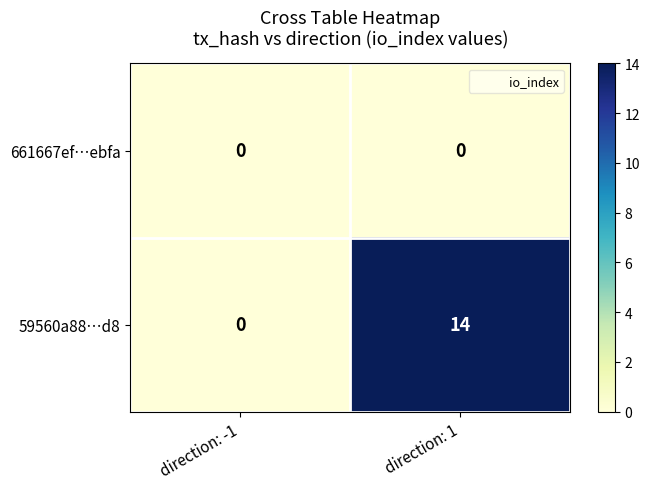

List the series in order of their overall mean, highest first.

59560a88…d8, 661667ef…ebfa